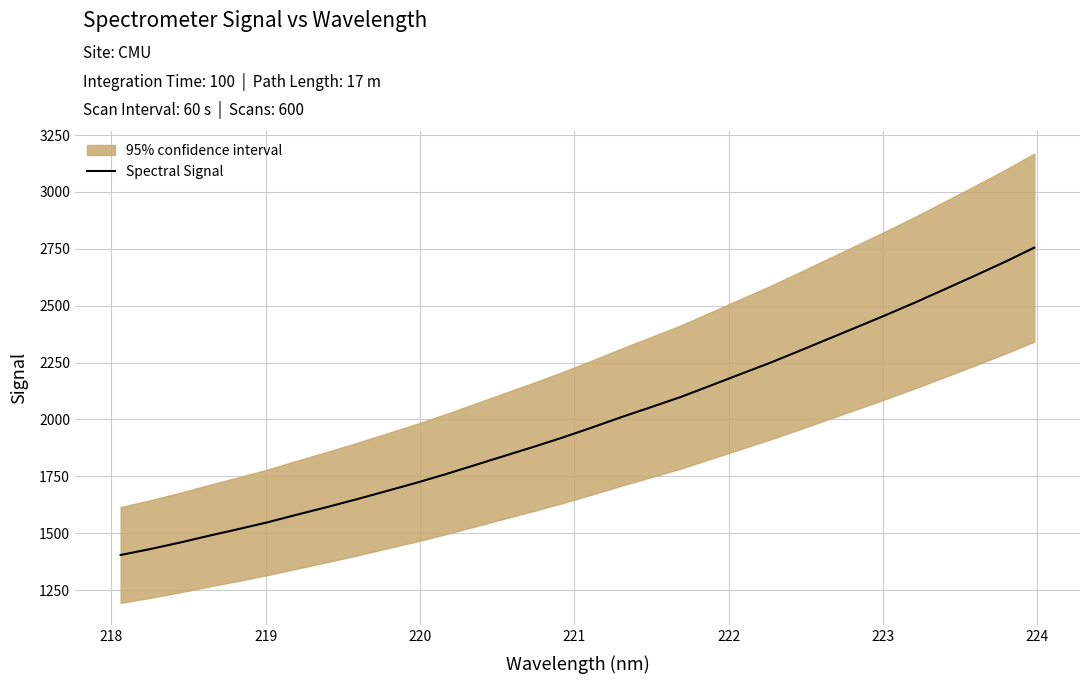

What is the highest value of the Spectral Signal series?

2755.5